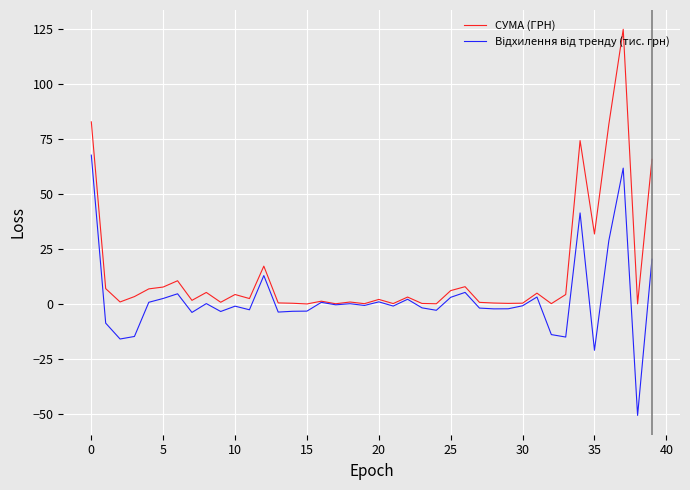

Which series has the largest total across all categories?

СУМА (ГРН)